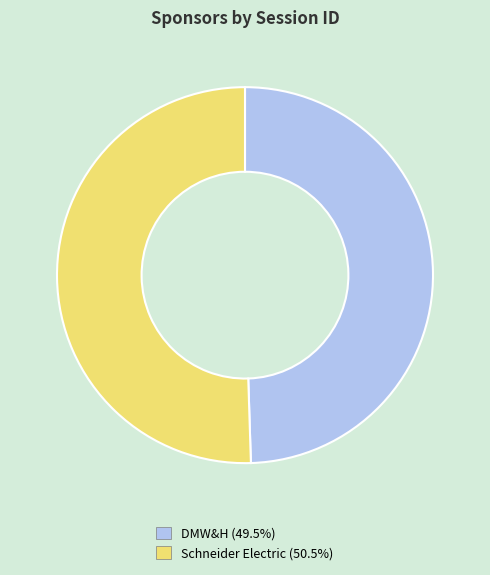

The Schneider Electric slice represents 51% of the pie. True or false?

True